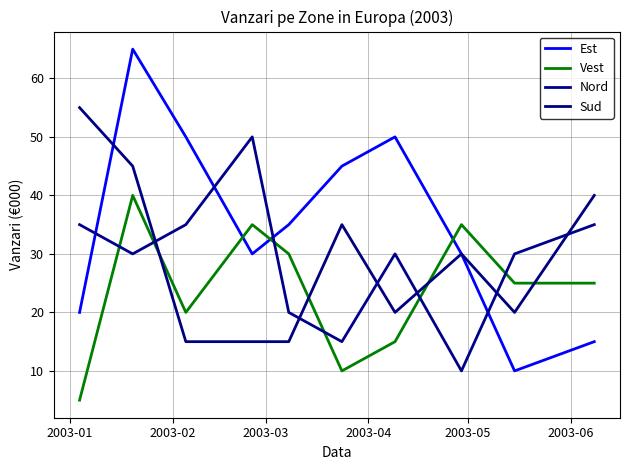

In Nord, how many points are lower than both neighbors (excluding endpoints)?

3